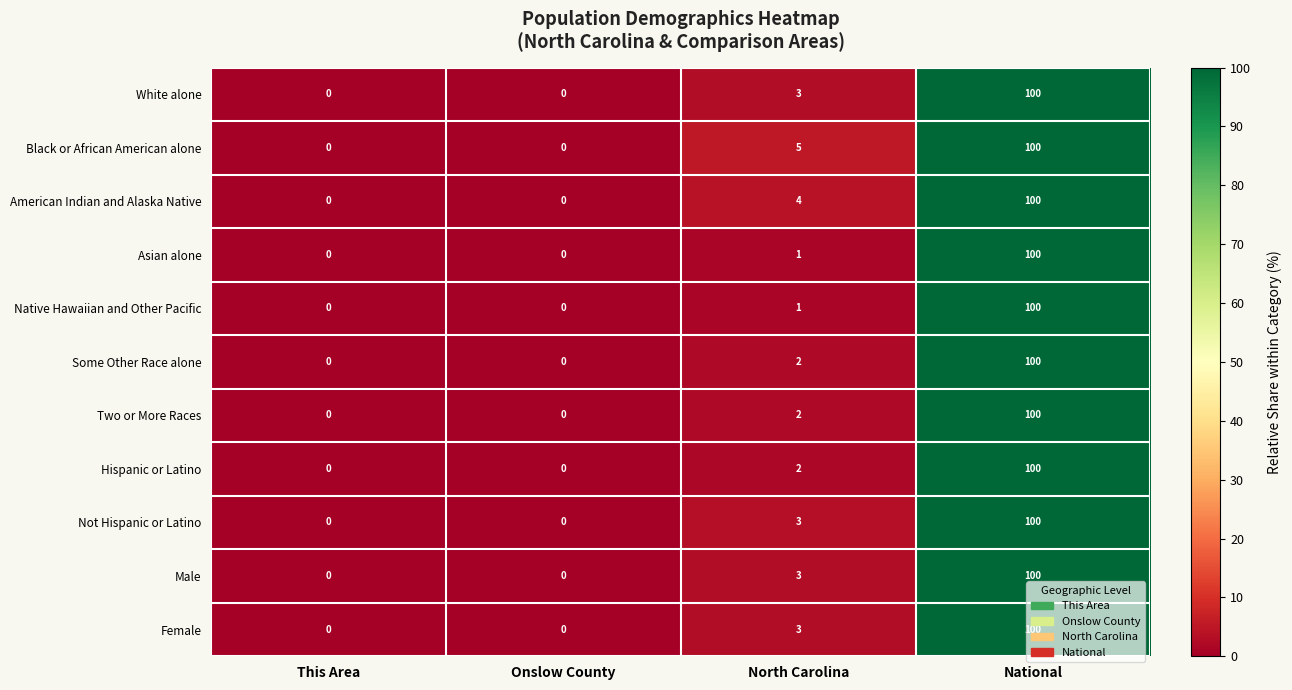

At which category does the chart reach its peak across all series?

National